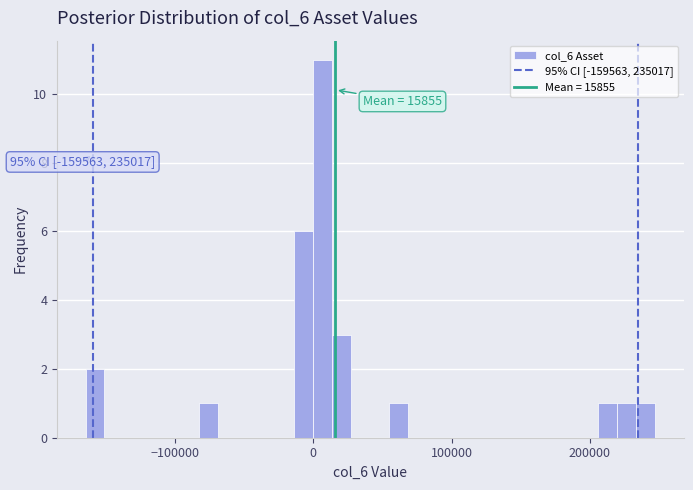

Read against the x-axis, roughly where is the centre of the tallest bar?

10000